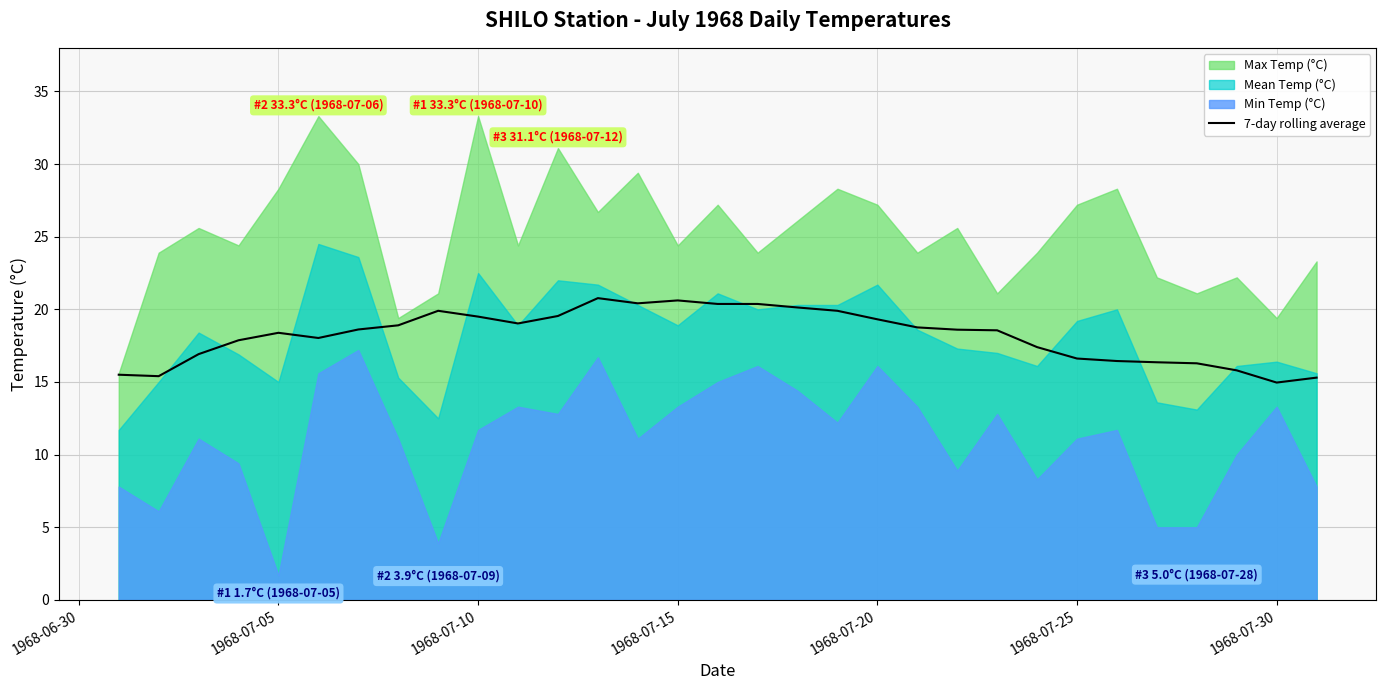

What is the maximum value for 7-day rolling average?

20.8